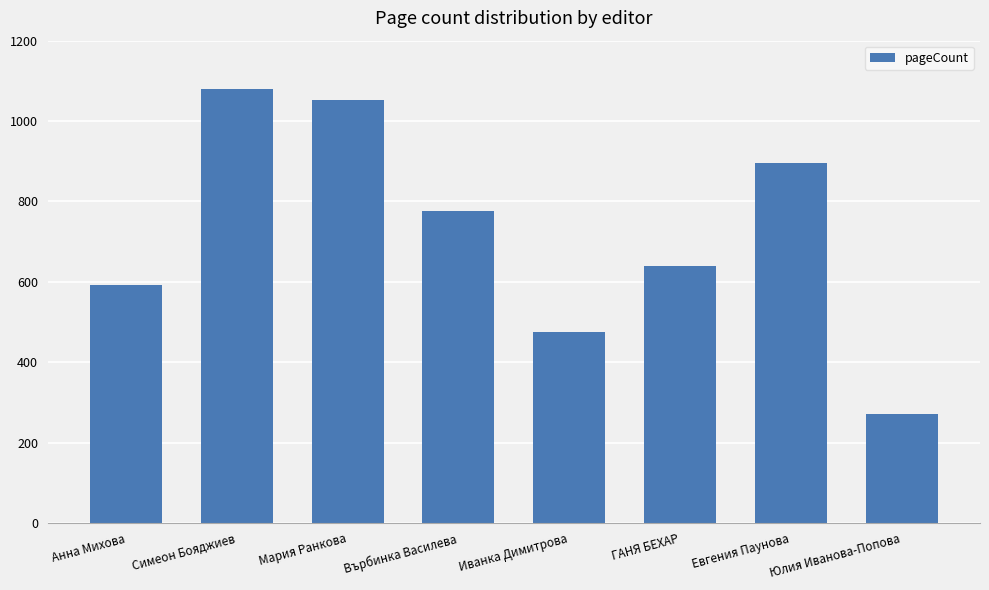

Reading right to left, transcribe all the data shown in this chart.

272	896	640	476	776	1052	1080	592